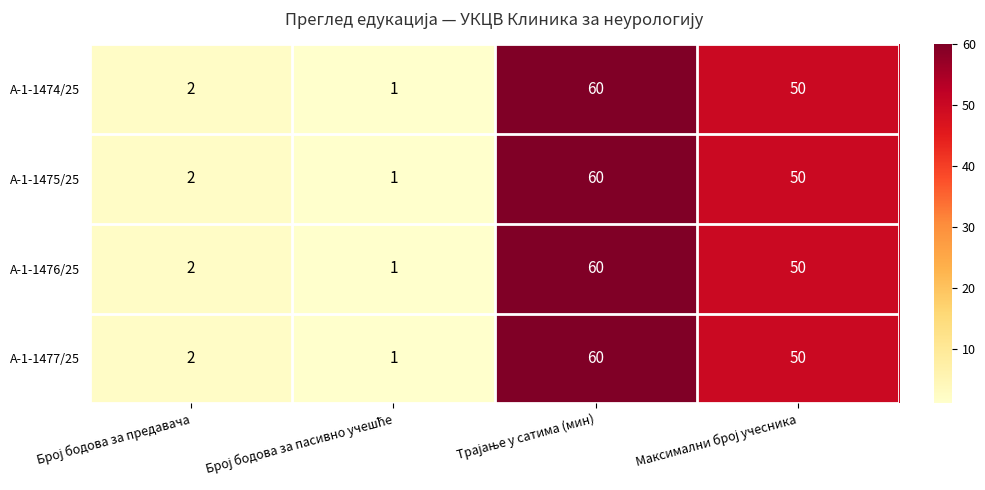

What is the smallest value displayed?

1